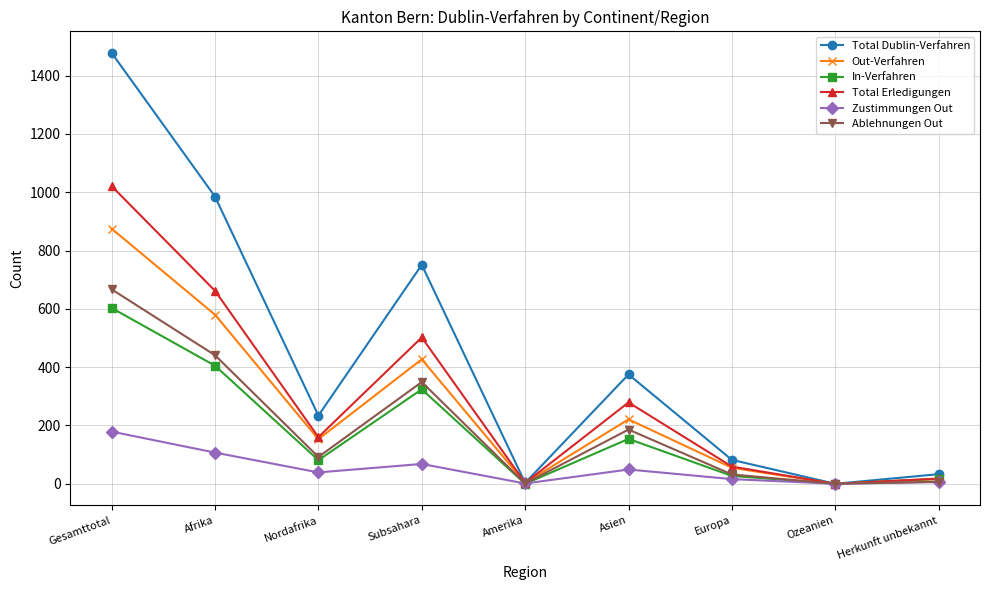

In Total Erledigungen, how many points are lower than both neighbors (excluding endpoints)?

3